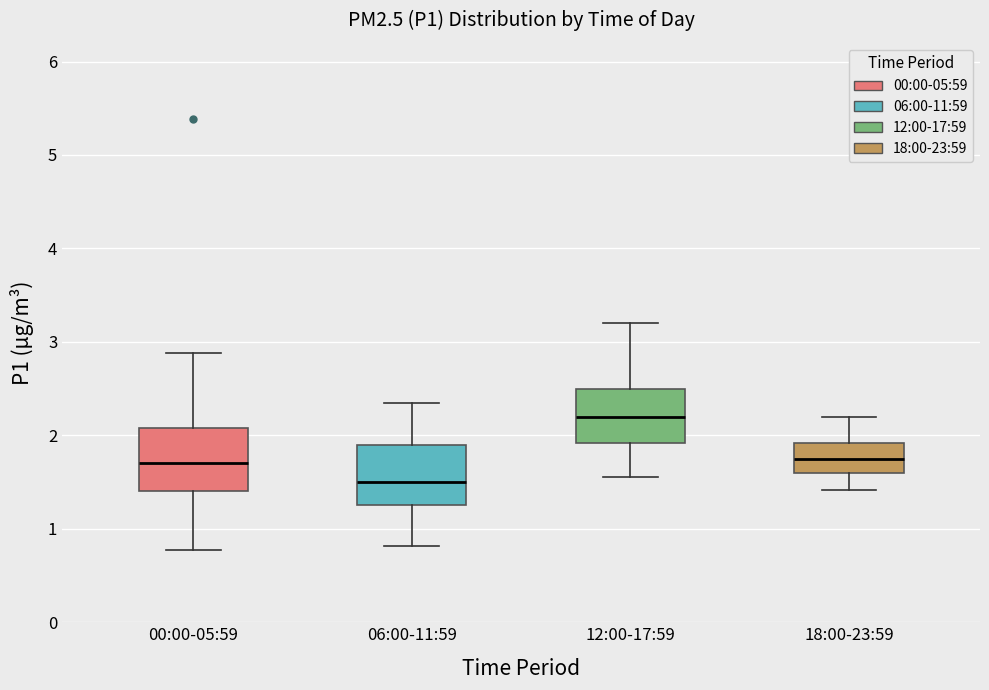

Reading left to right, transcribe this box plot: for each box, give where its median line is, the range the box spans, and where its two whiskers end, as read against the y-axis. The values are not printed on the chart, so give them approximately, as read against the axis.

00:00-05:59: median 1.7, box 1.4 to 2.1, whiskers 0.8 to 2.9
06:00-11:59: median 1.5, box 1.3 to 1.9, whiskers 0.8 to 2.4
12:00-17:59: median 2.2, box 1.9 to 2.5, whiskers 1.6 to 3.2
18:00-23:59: median 1.8, box 1.6 to 1.9, whiskers 1.4 to 2.2